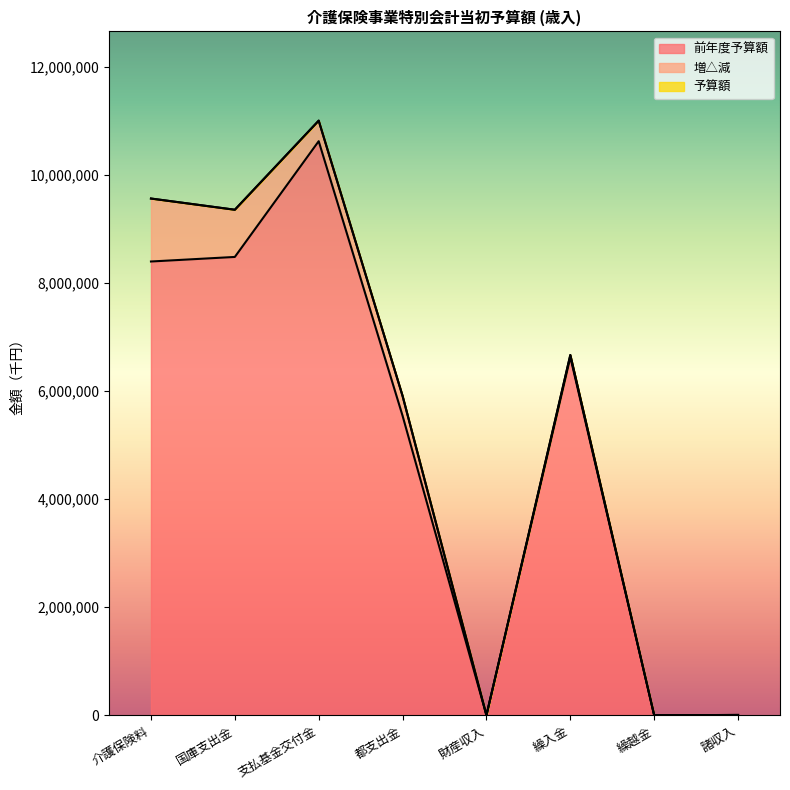

Which series has the widest spread of values?

予算額